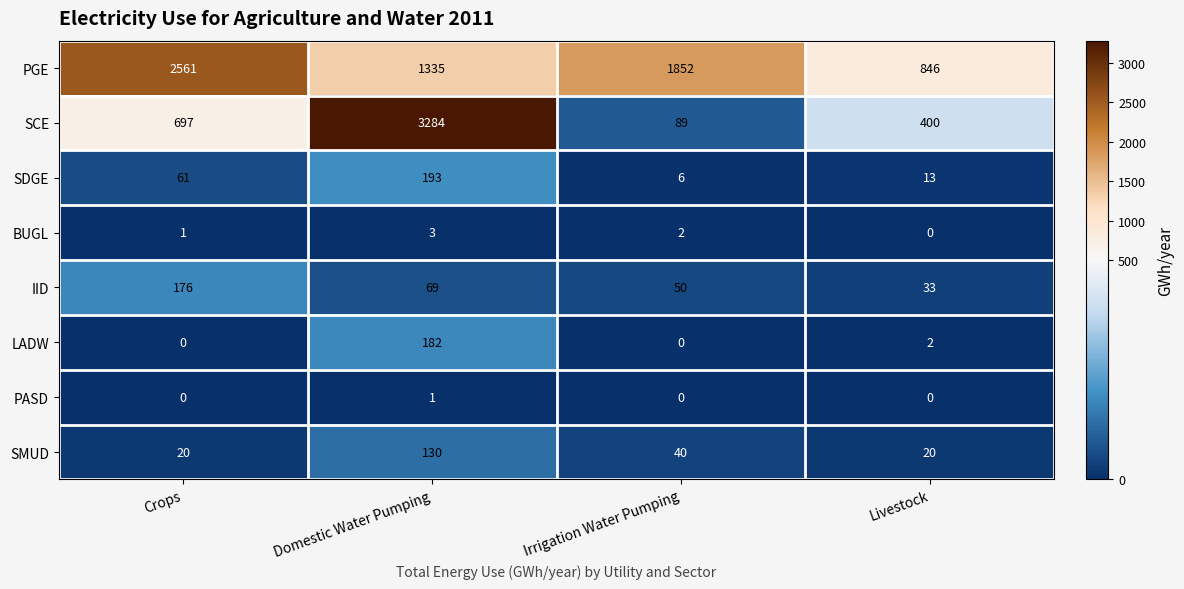

Where is SDGE nearest to the value 99?

Crops